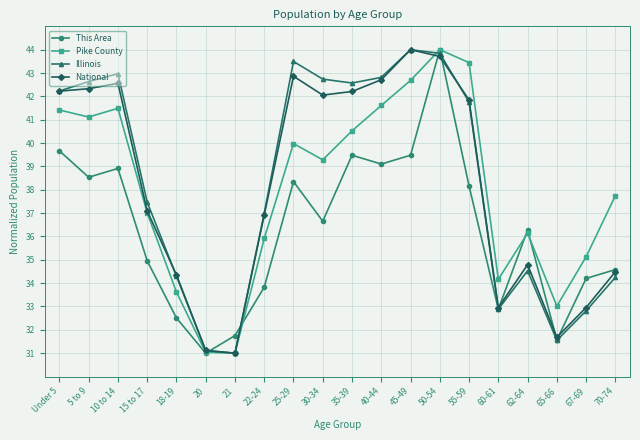

What is the minimum value shown in the chart?

31.0